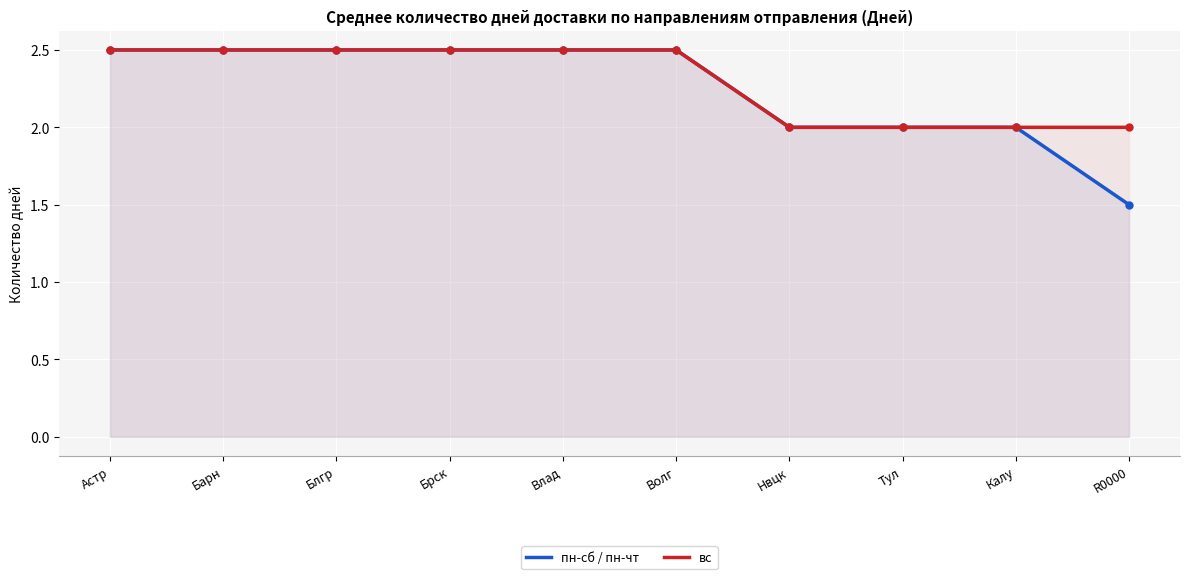

Rank the series at Астр from highest to lowest value.

пн-сб / пн-чт, вс